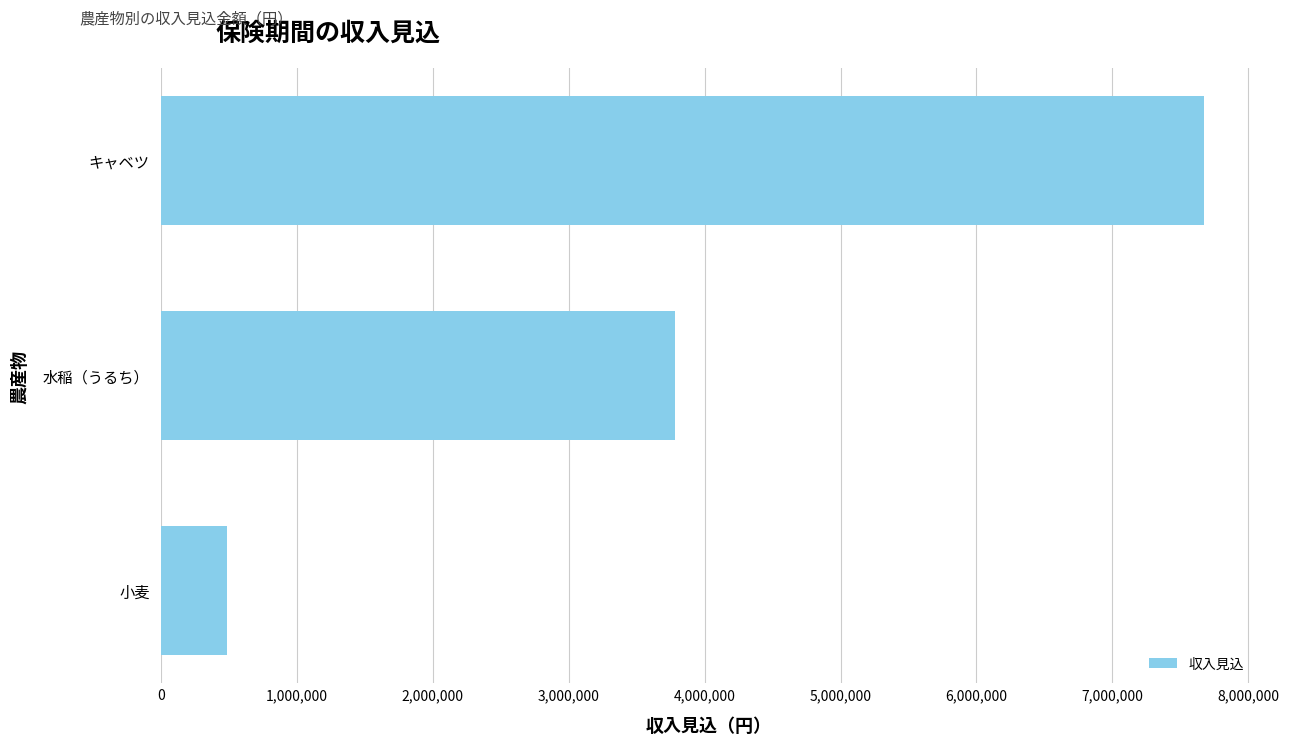

List the labels in order of value, largest first.

キャベツ, 水稲（うるち）, 小麦